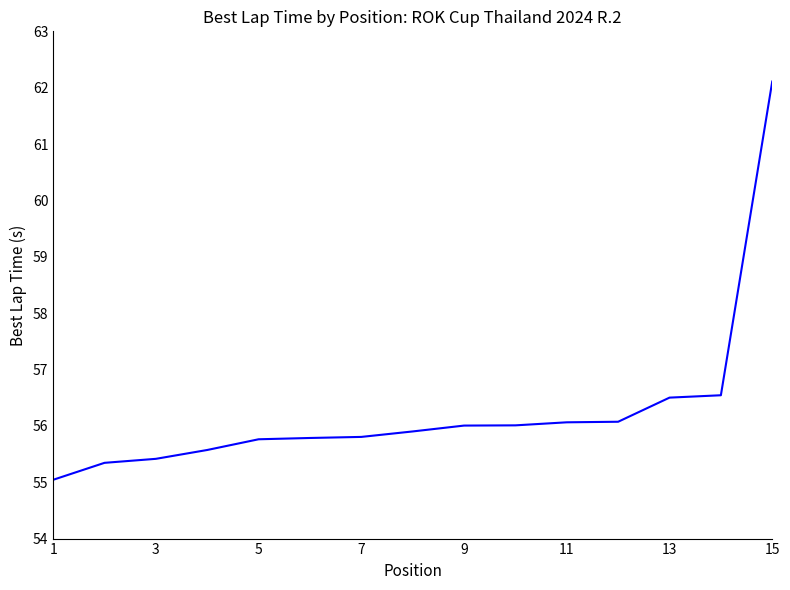

What is the difference between the maximum and minimum values?

7.1